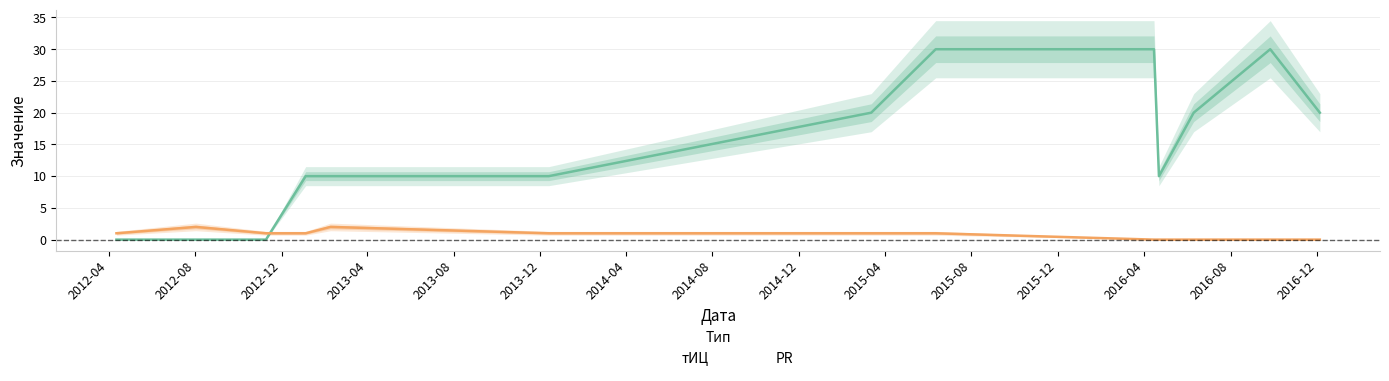

What is the difference between the highest and lowest values at 2013-12-13?

9